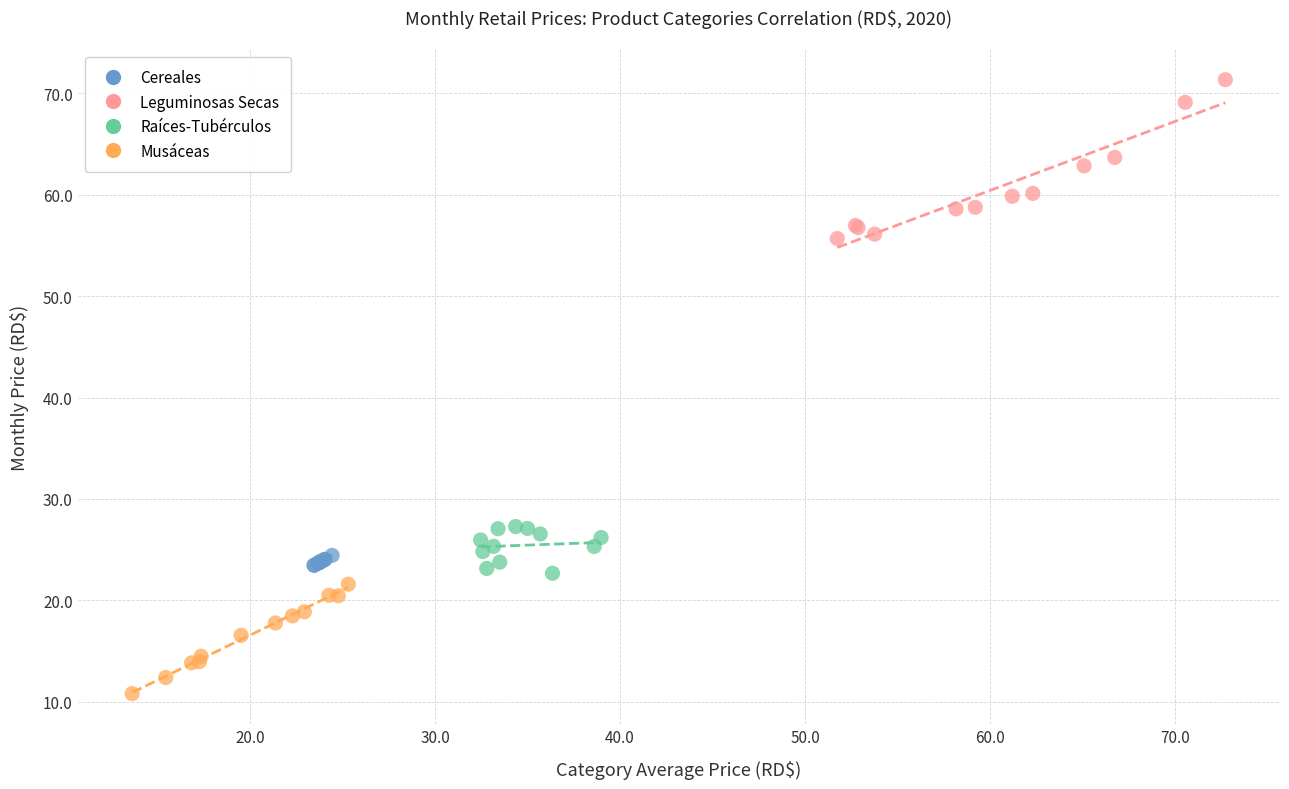

What are all the series names shown in the legend?

Cereales, Leguminosas Secas, Raíces-Tubérculos, Musáceas